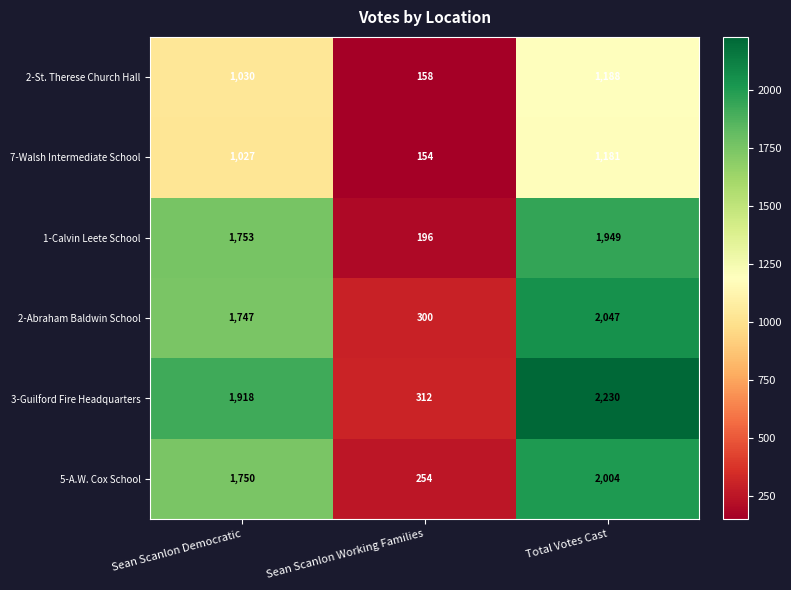

At which label is 3-Guilford Fire Headquarters closest to 1271?

Sean Scanlon Democratic